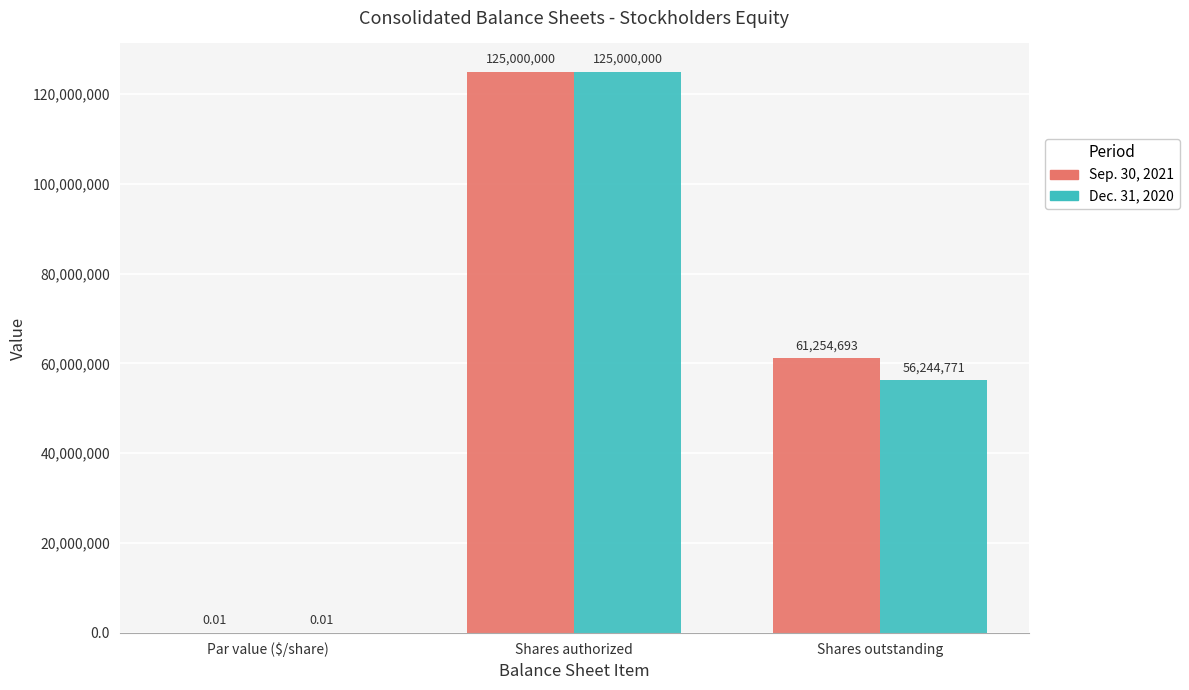

Which label corresponds to the largest value in the chart?

Shares authorized